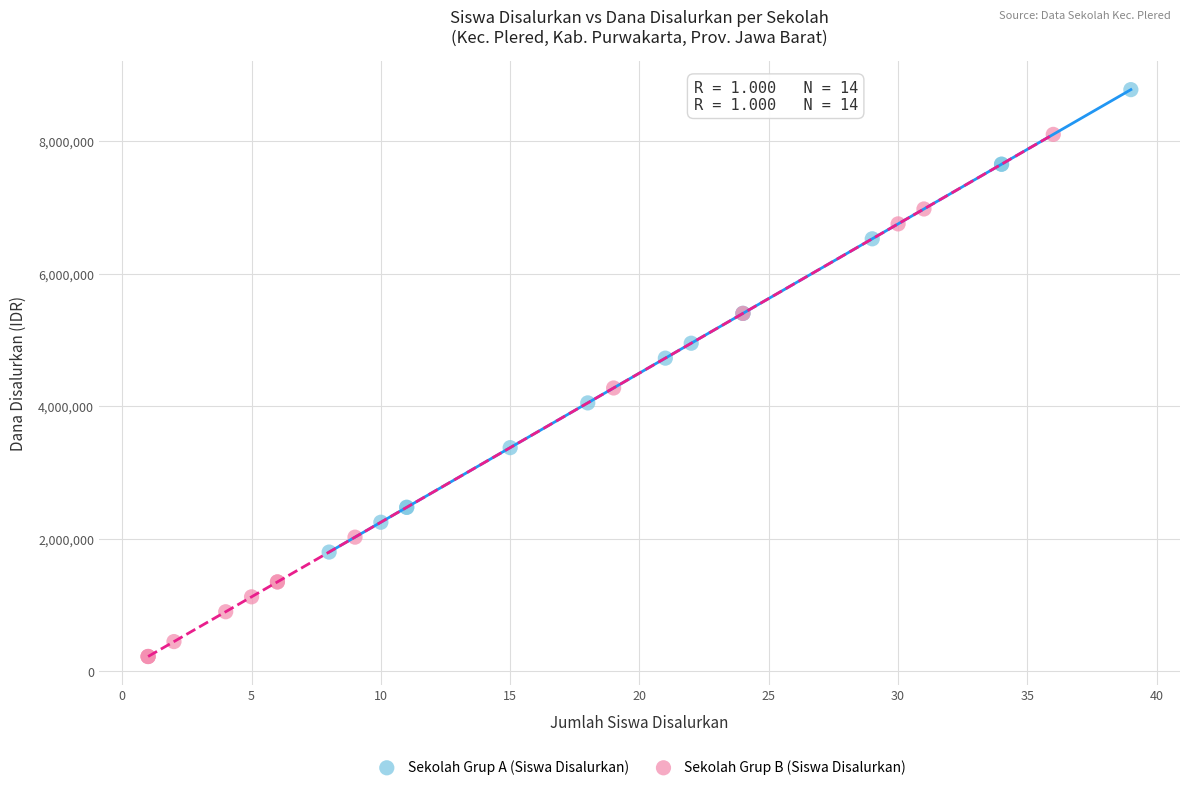

What are all the series names shown in the legend?

Sekolah Grup A (Siswa Disalurkan), Sekolah Grup B (Siswa Disalurkan)